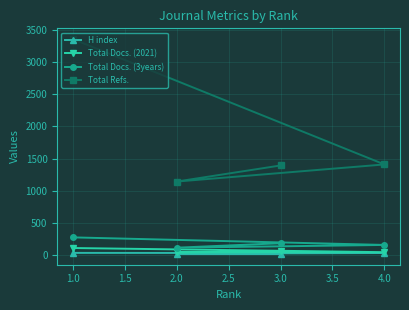

The value of Total Refs. at 3.0 is 1392. True or false?

True